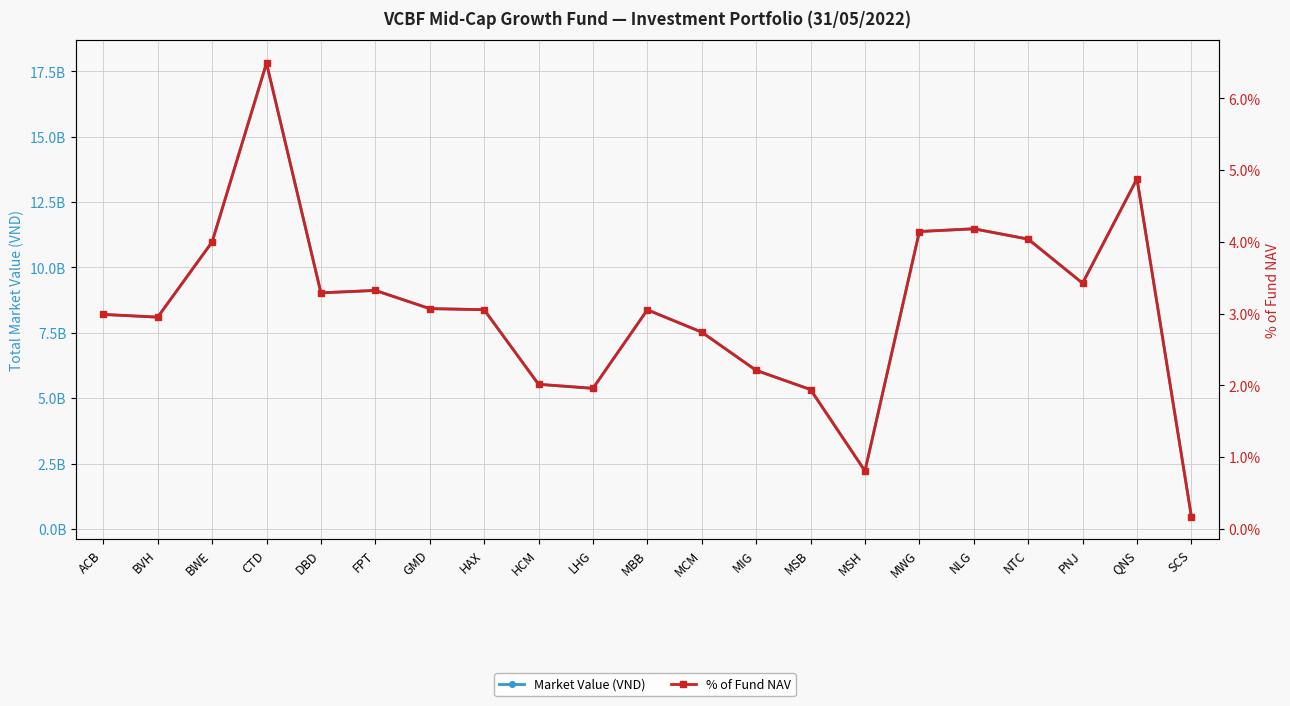

At which category does Market Value (VND) reach its first local valley?

BVH